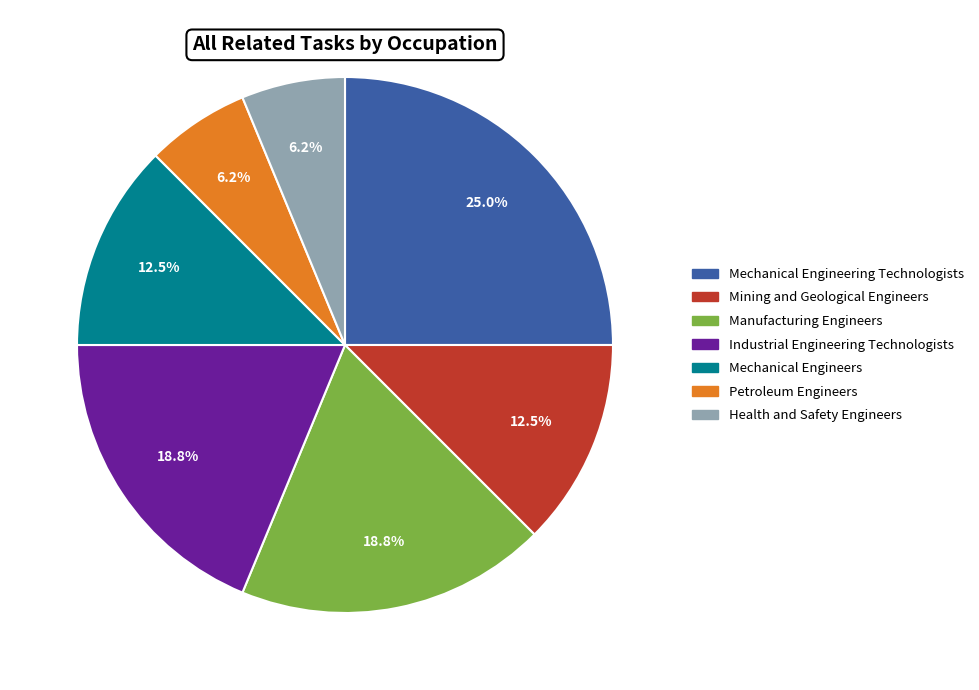

Which slice is the largest?

Mechanical Engineering Technologists